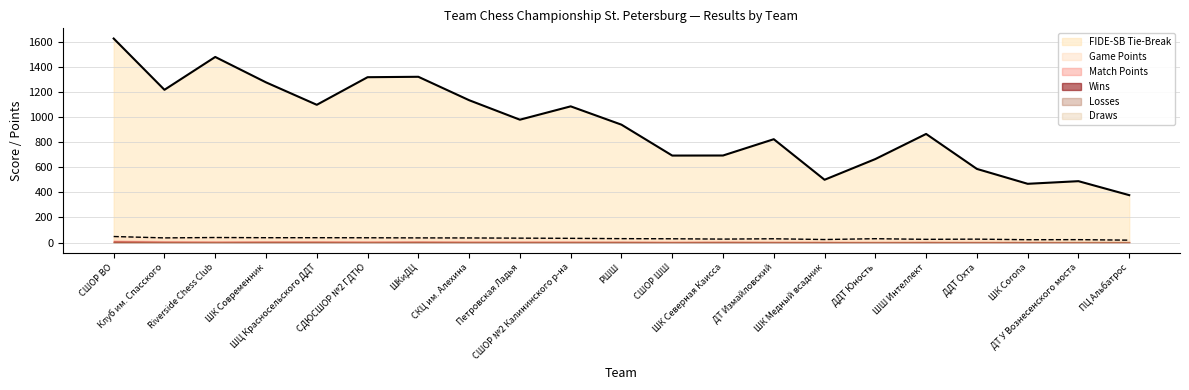

How many values in Losses are above zero?

20